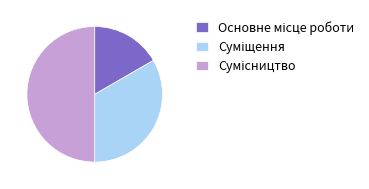

Is there any slice that represents more than half of the pie?

No